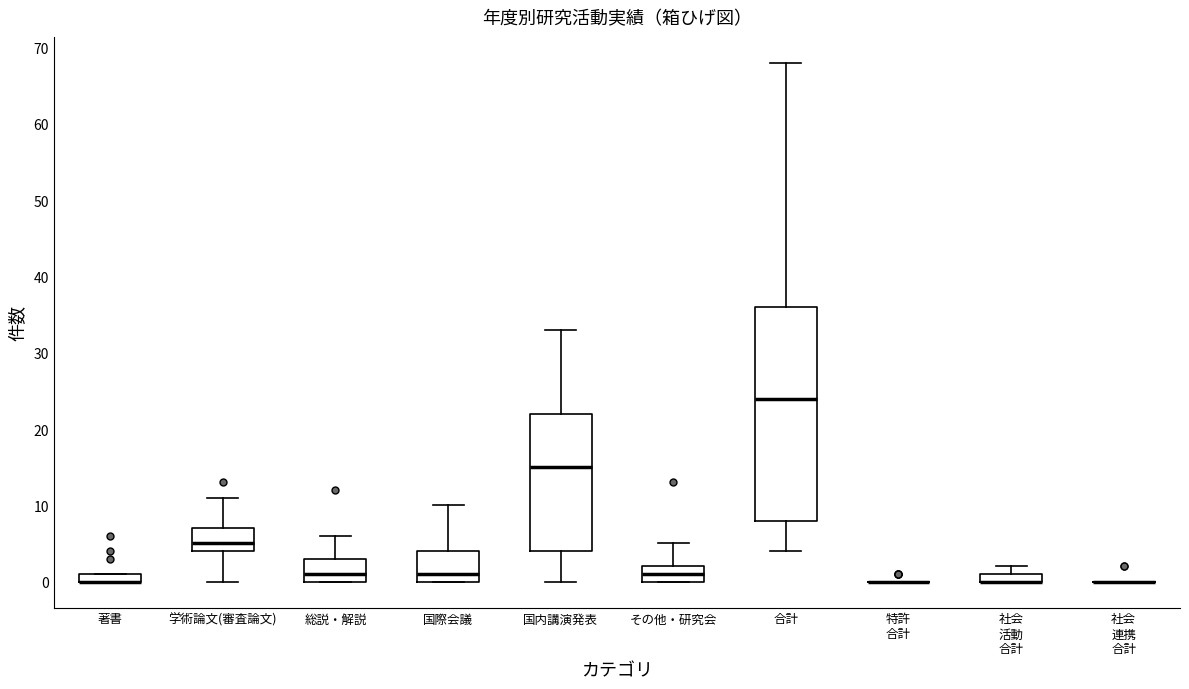

Where is the upper edge of the box for 国内講演発表 on the y-axis? The values are not printed on the chart, so give them approximately, as read against the axis.

22